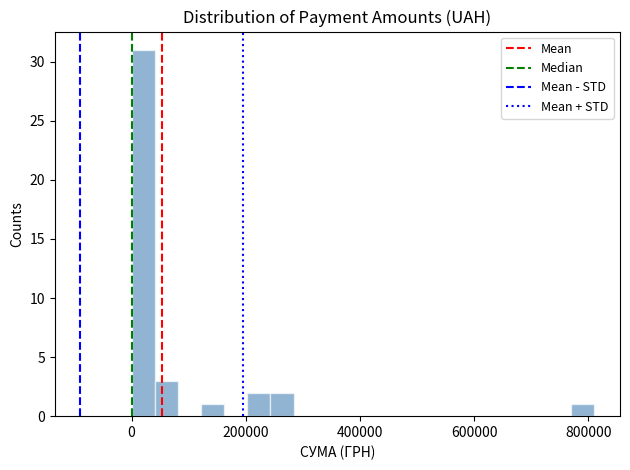

Around what value on the x-axis is the tallest bar? Give the approximate position of its centre, as read against the axis.

20000